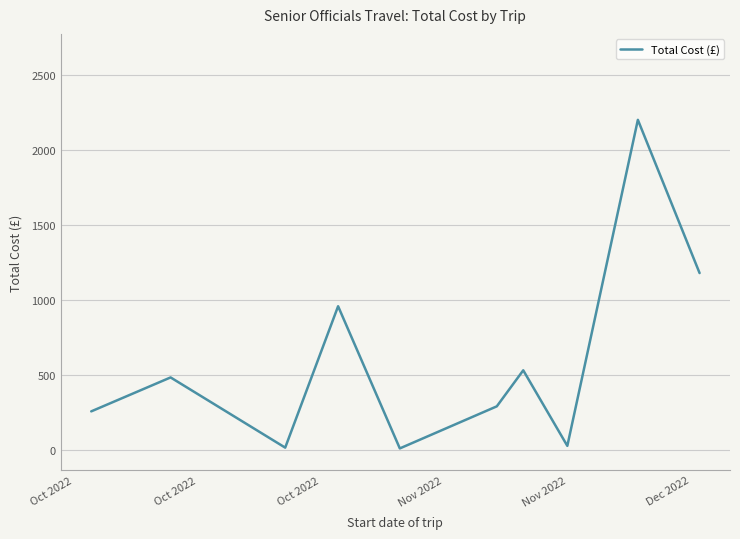

What is the maximum value for Total Cost (£)?

2201.6